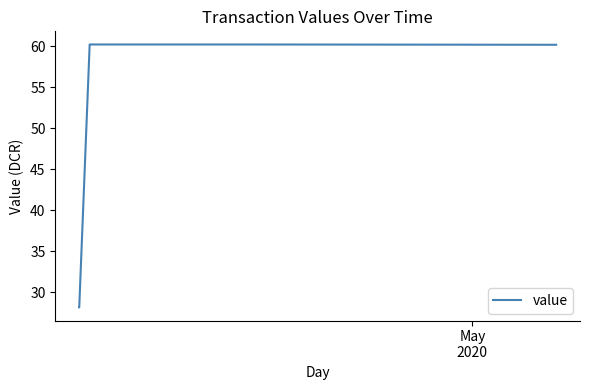

What is the maximum value shown in the chart?

60.2